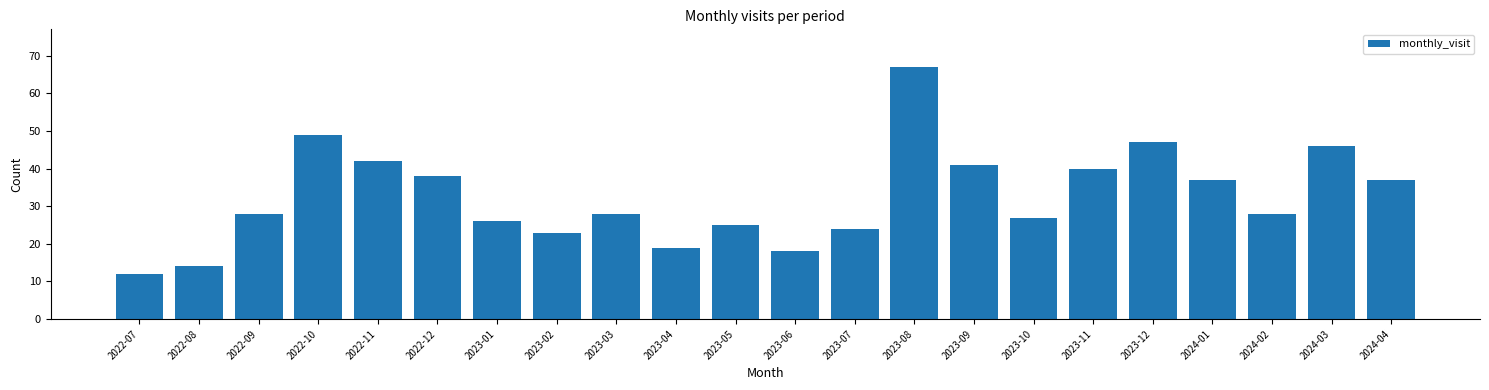

Reading left to right, what are all the values shown in this chart?

2022-07=12	2022-08=14	2022-09=28	2022-10=49	2022-11=42	2022-12=38	2023-01=26	2023-02=23	2023-03=28	2023-04=19	2023-05=25	2023-06=18	2023-07=24	2023-08=67	2023-09=41	2023-10=27	2023-11=40	2023-12=47	2024-01=37	2024-02=28	2024-03=46	2024-04=37